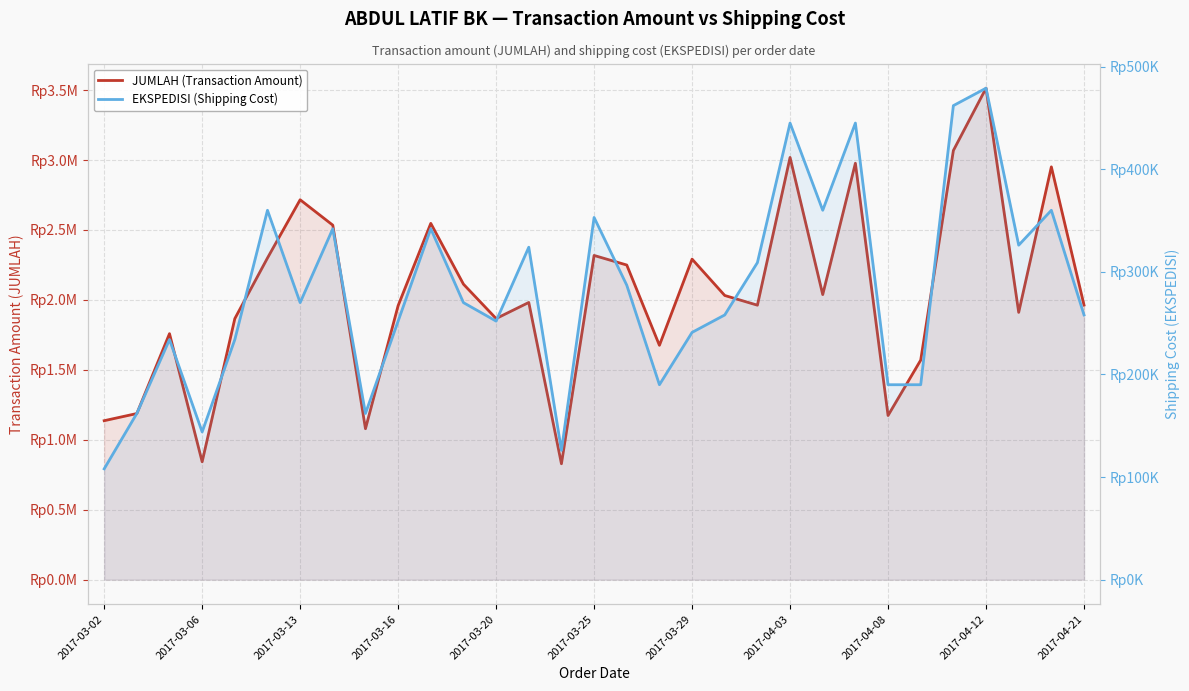

In EKSPEDISI (Shipping Cost), how many points are higher than both neighbors (excluding endpoints)?

10